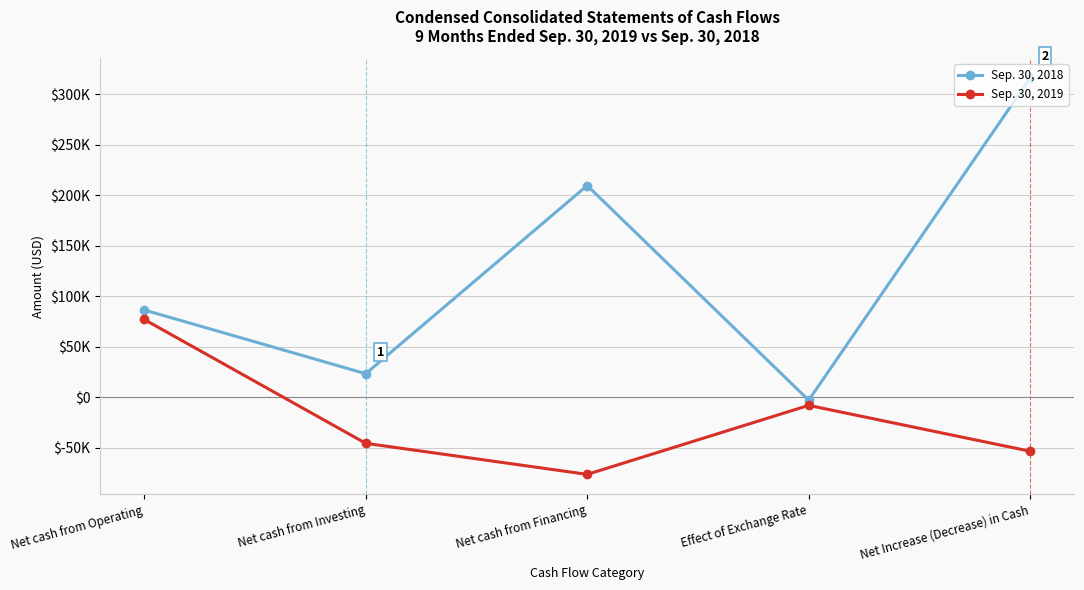

Is it true that Sep. 30, 2019 equals -25155 at Net Increase (Decrease) in Cash?

False